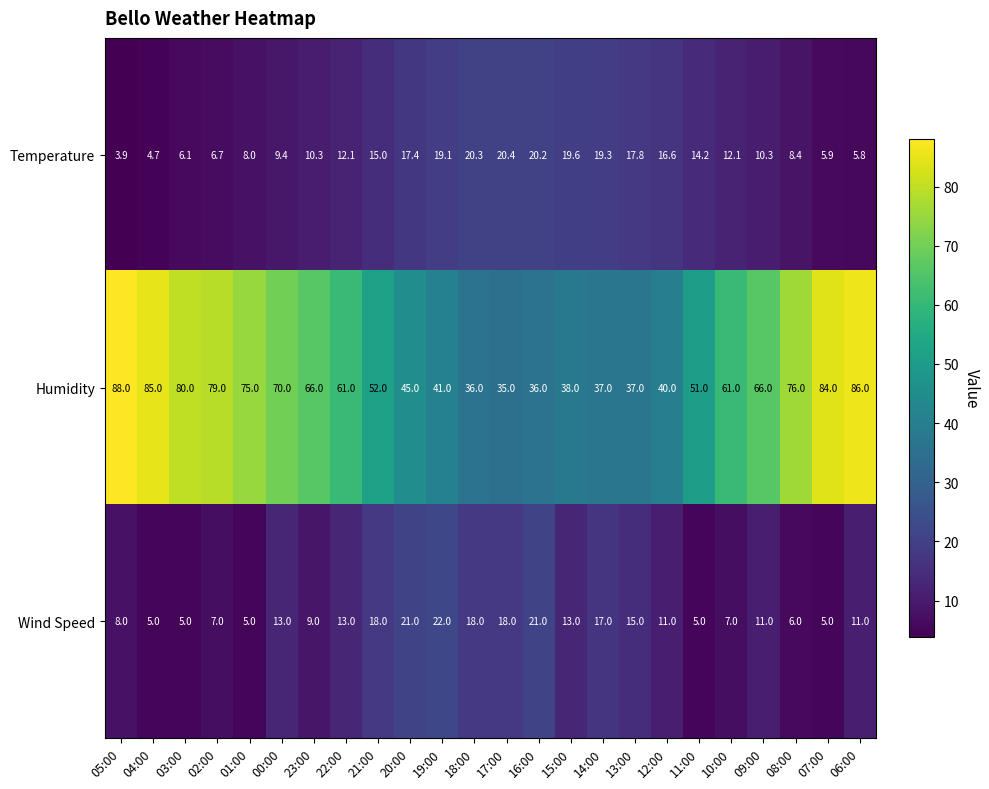

True or false: Humidity has a value of 33.8 at 08:00.

False